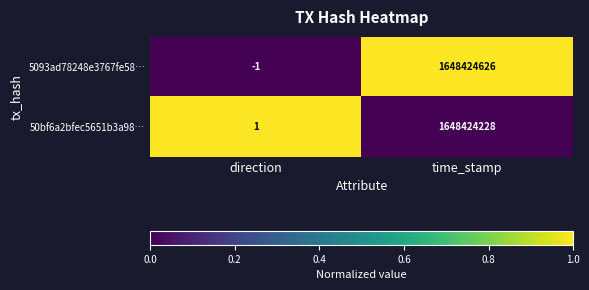

Where is 50bf6a2bfec5651b3a98… nearest to the value 824212114?

direction